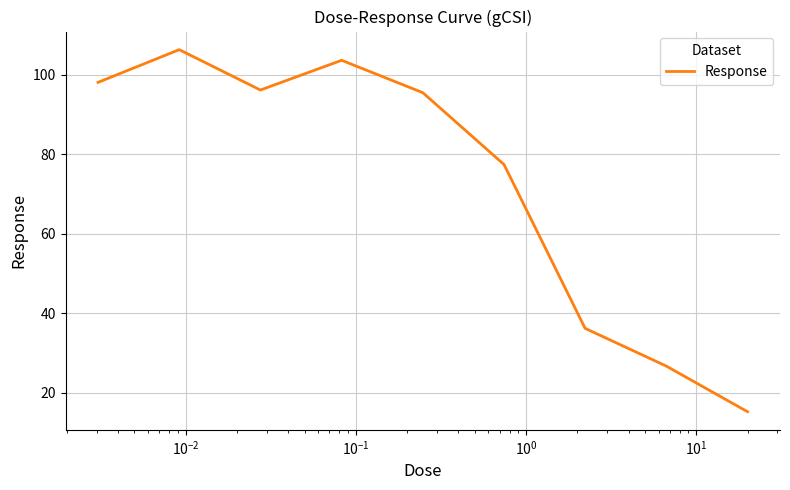

What is the difference between the maximum and minimum values?

91.0